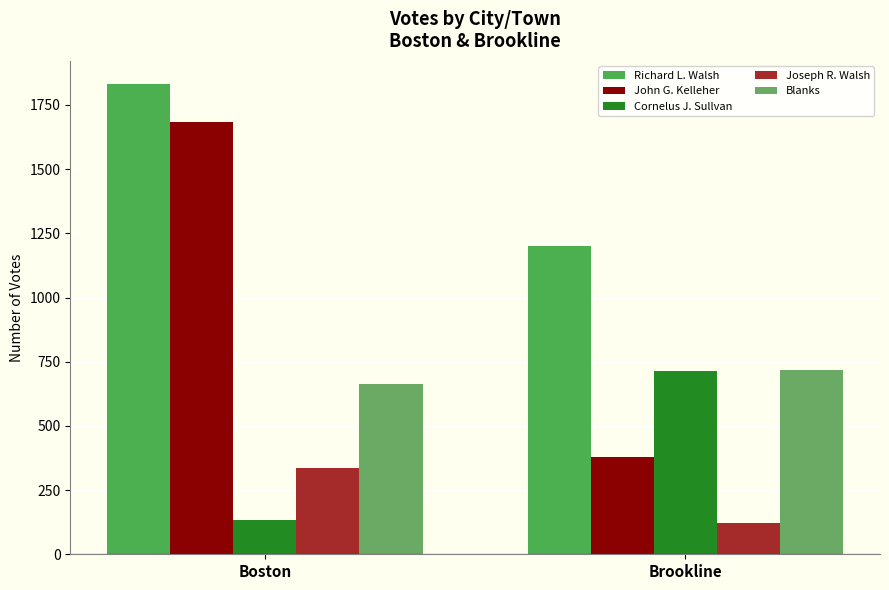

The value of Richard L. Walsh at Brookline is 1792. True or false?

False